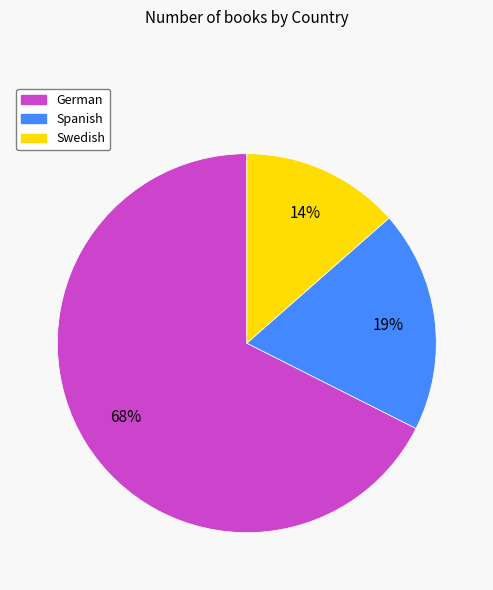

How many slices are in this pie chart?

3